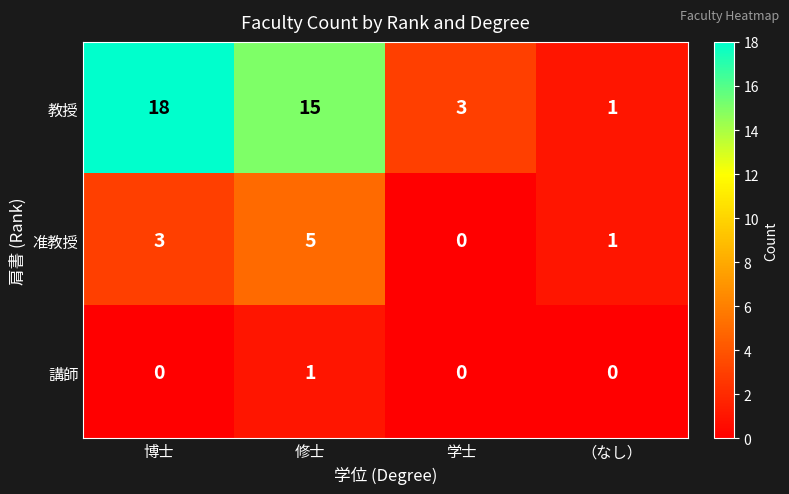

Which series has the largest total across all categories?

教授